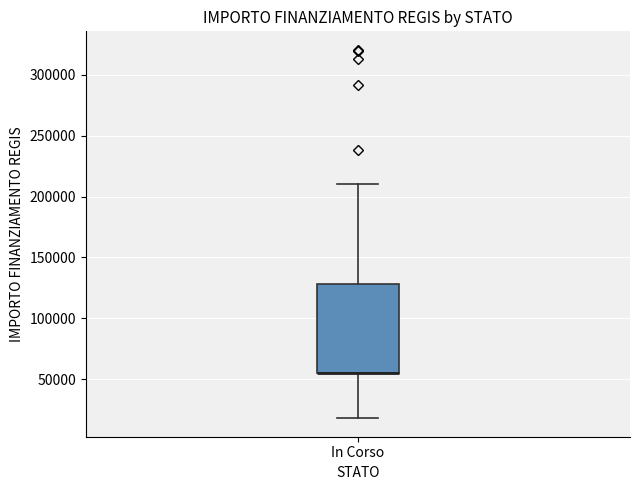

Where does the upper whisker of the box for In Corso end on the y-axis? The values are not printed on the chart, so give them approximately, as read against the axis.

210000